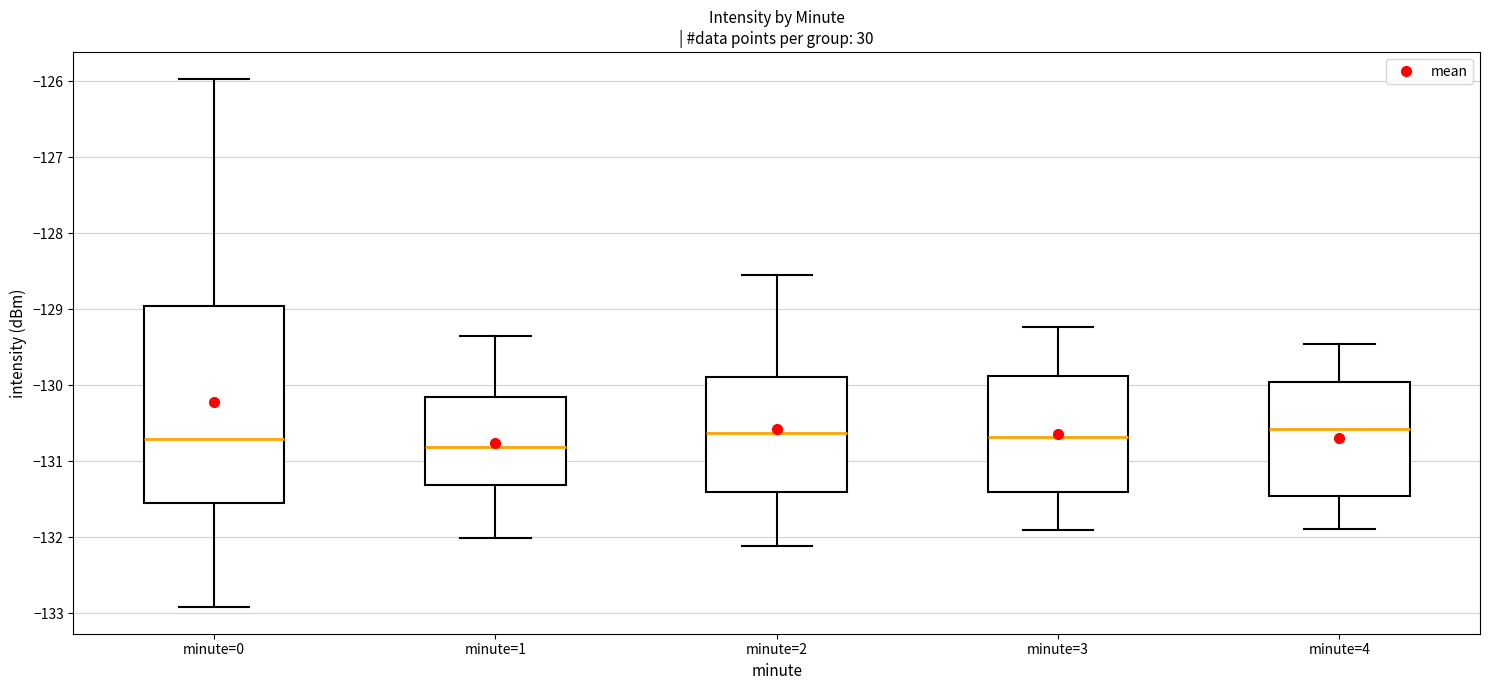

Comparing the boxes themselves (not the whiskers), which one is the tallest?

minute=0